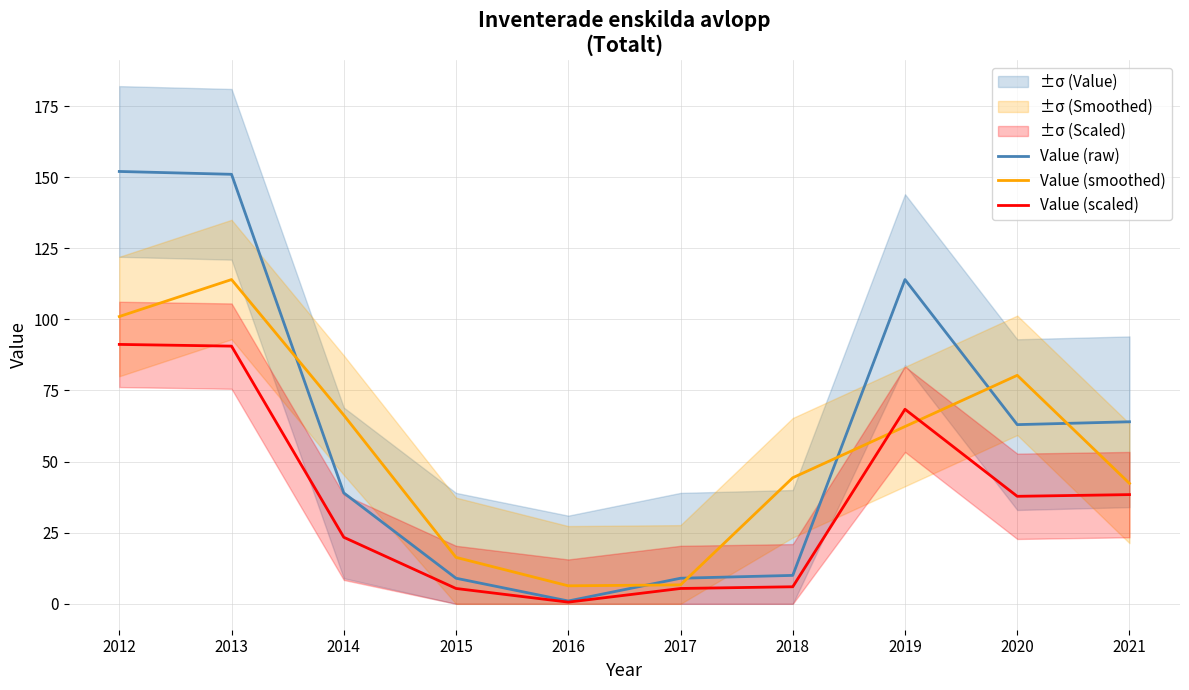

What is the greatest value displayed?

152.0